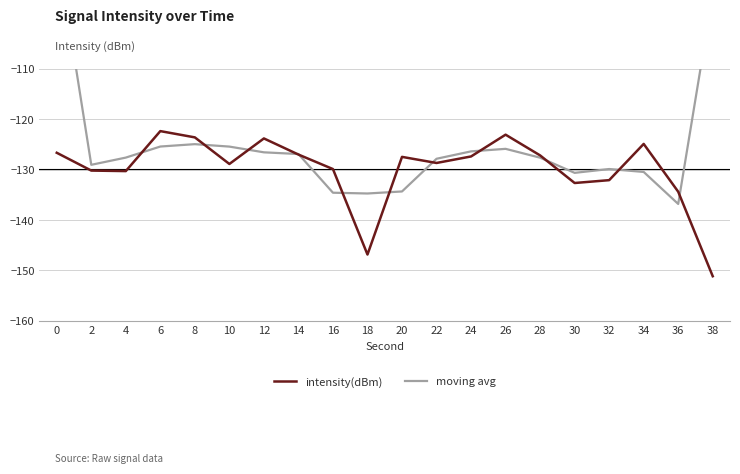

What is the total value across all series at 26?

-248.9